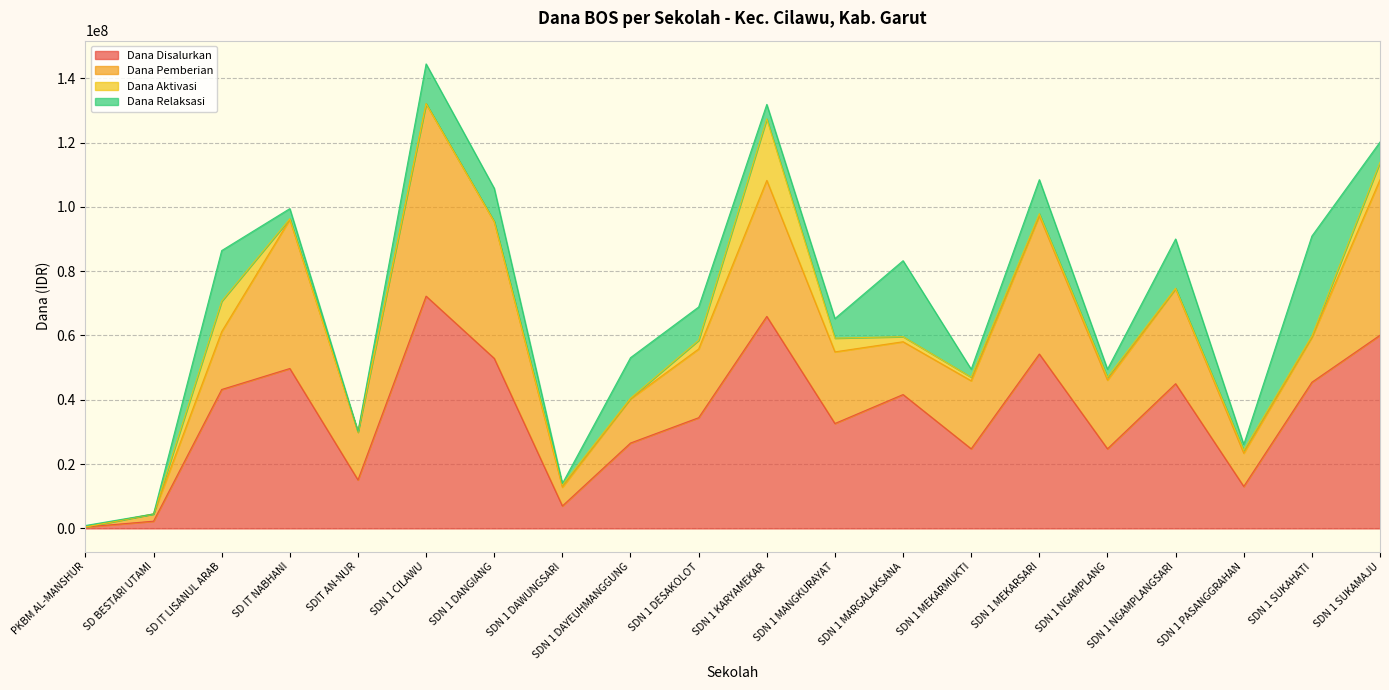

What is the label of the 19th point from the right?

SD BESTARI UTAMI